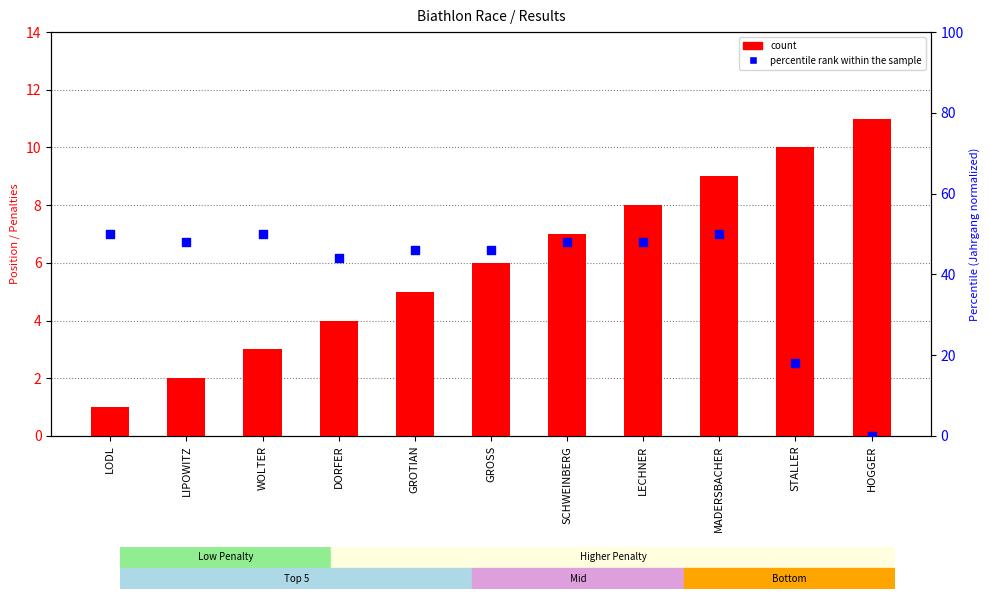

What are all the series names shown in the legend?

count, percentile rank within the sample